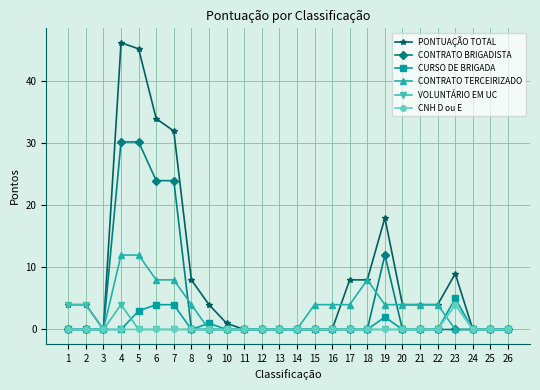

The value of VOLUNTÁRIO EM UC at 26 is -2.7. True or false?

False